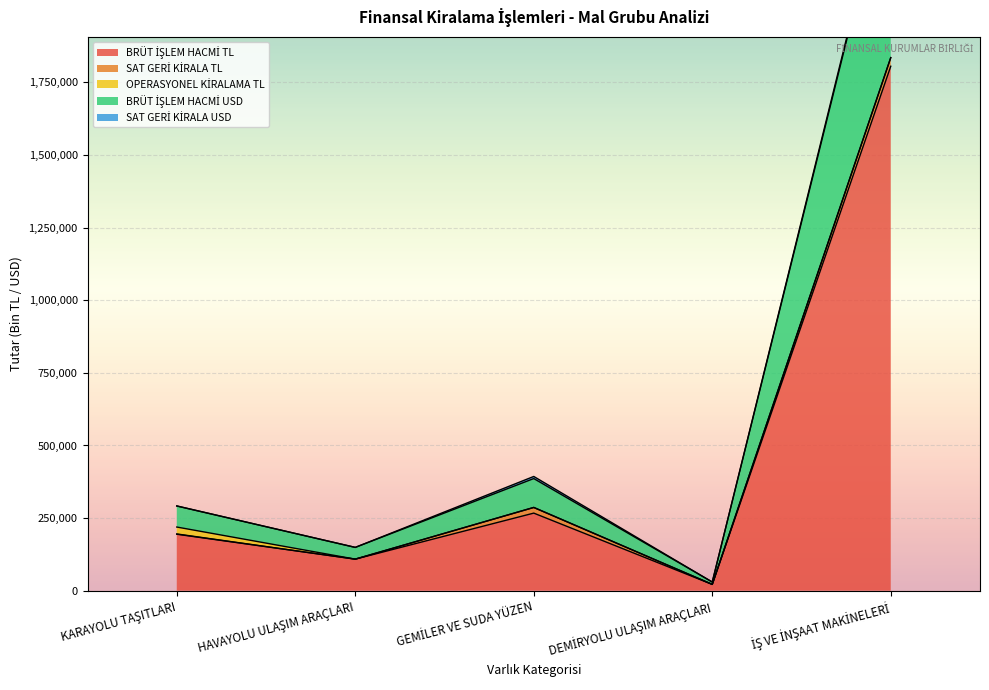

What is the difference between the highest and lowest values at HAVAYOLU ULAŞIM ARAÇLARI?

108672.2